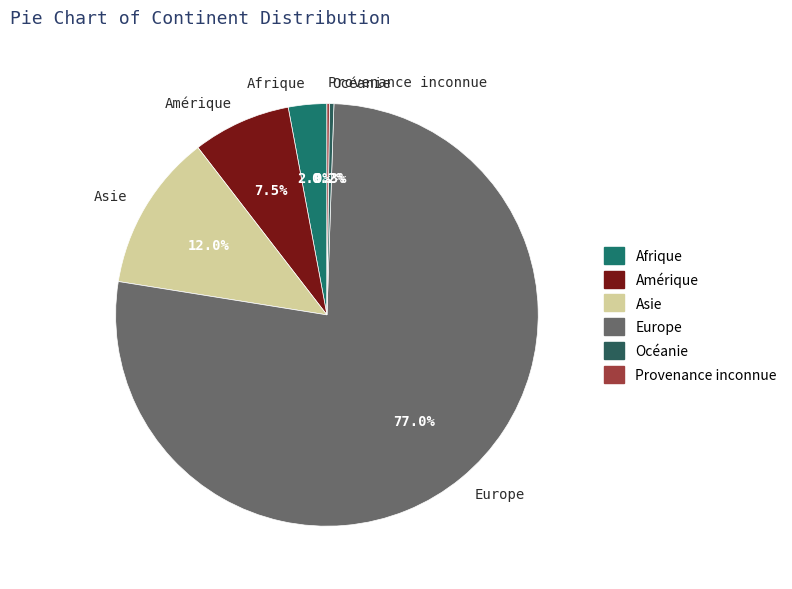

Which slice is the largest?

Europe